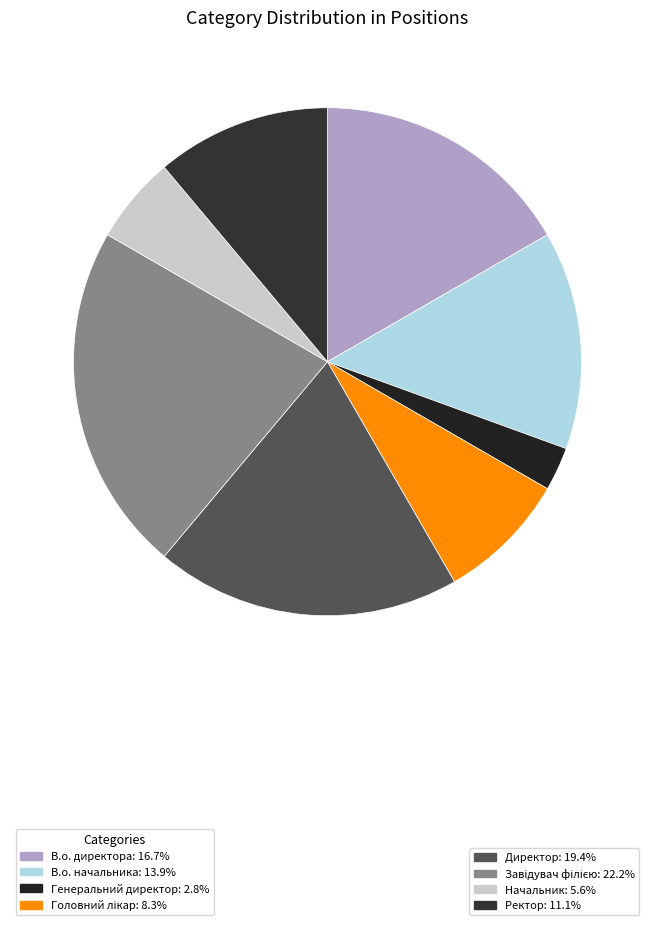

Does any single category account for the majority?

No